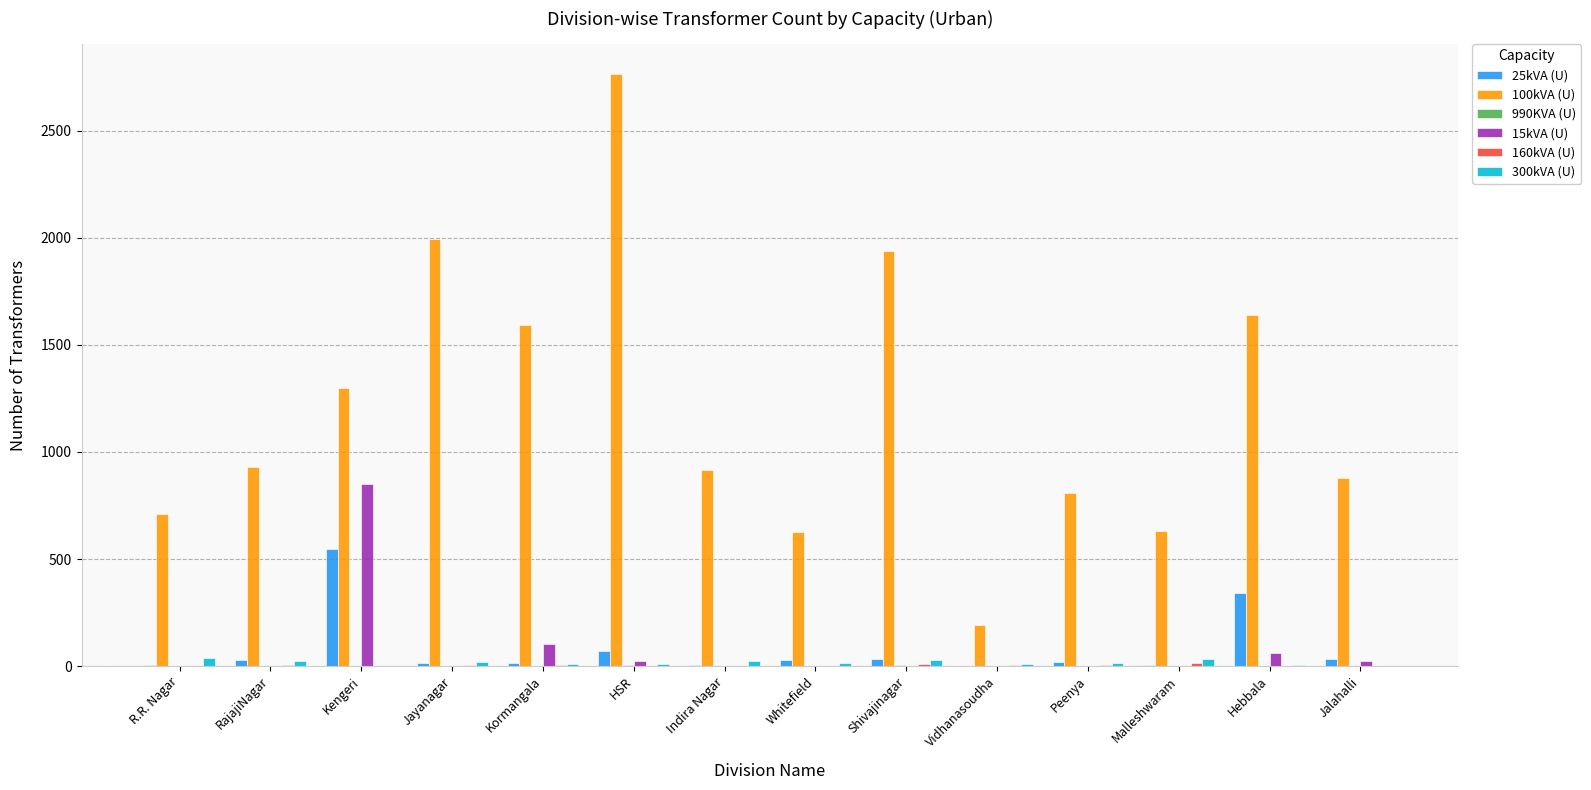

The value of 100kVA (U) at Shivajinagar is 642. True or false?

False